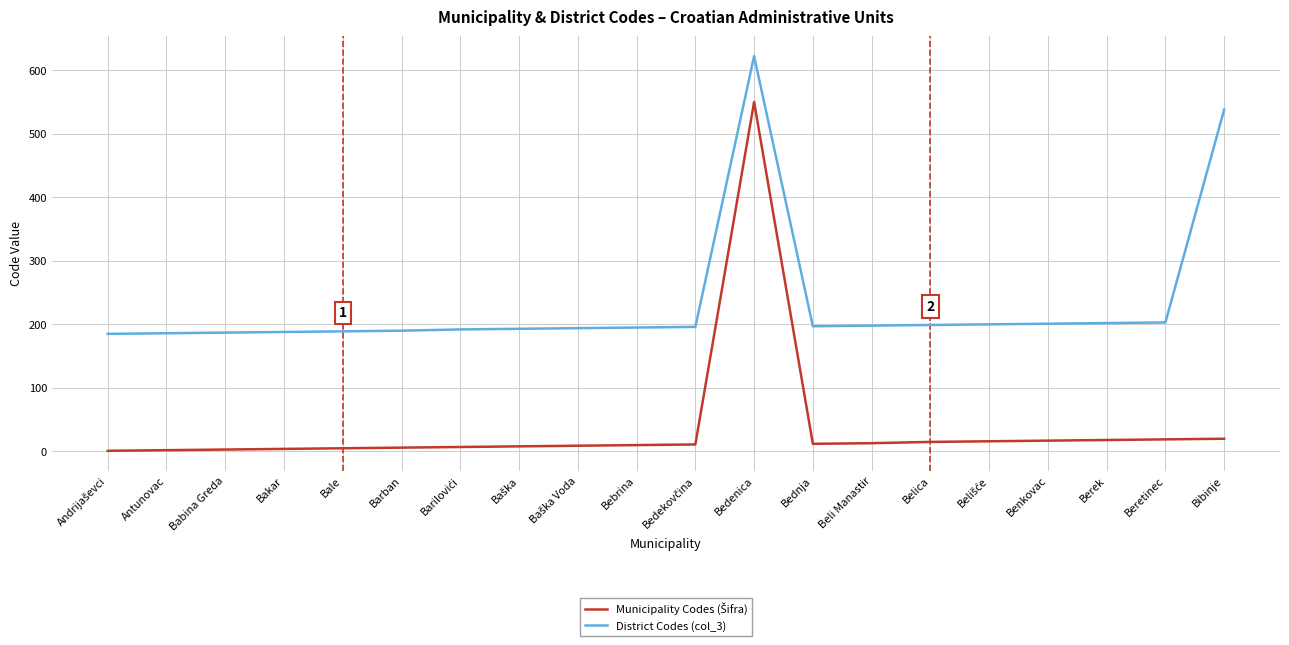

Does the chart have visible grid lines?

Yes